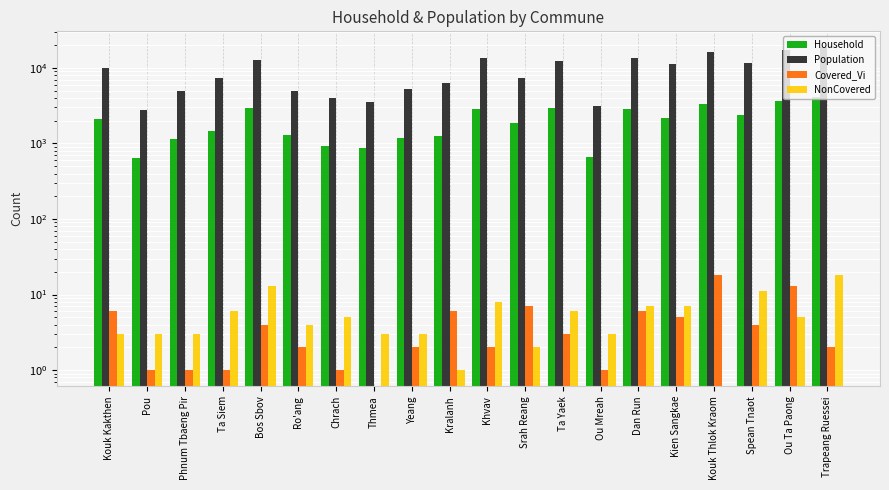

List the labels in order of Population value, largest first.

Trapeang Ruessei, Ou Ta Paong, Kouk Thlok Kraom, Dan Run, Khvav, Bos Sbov, Ta Yaek, Spean Tnaot, Kien Sangkae, Kouk Kakthen, Srah Reang, Ta Siem, Kralanh, Yeang, Ro'ang, Phnum Tbaeng Pir, Chrach, Thmea, Ou Mreah, Pou